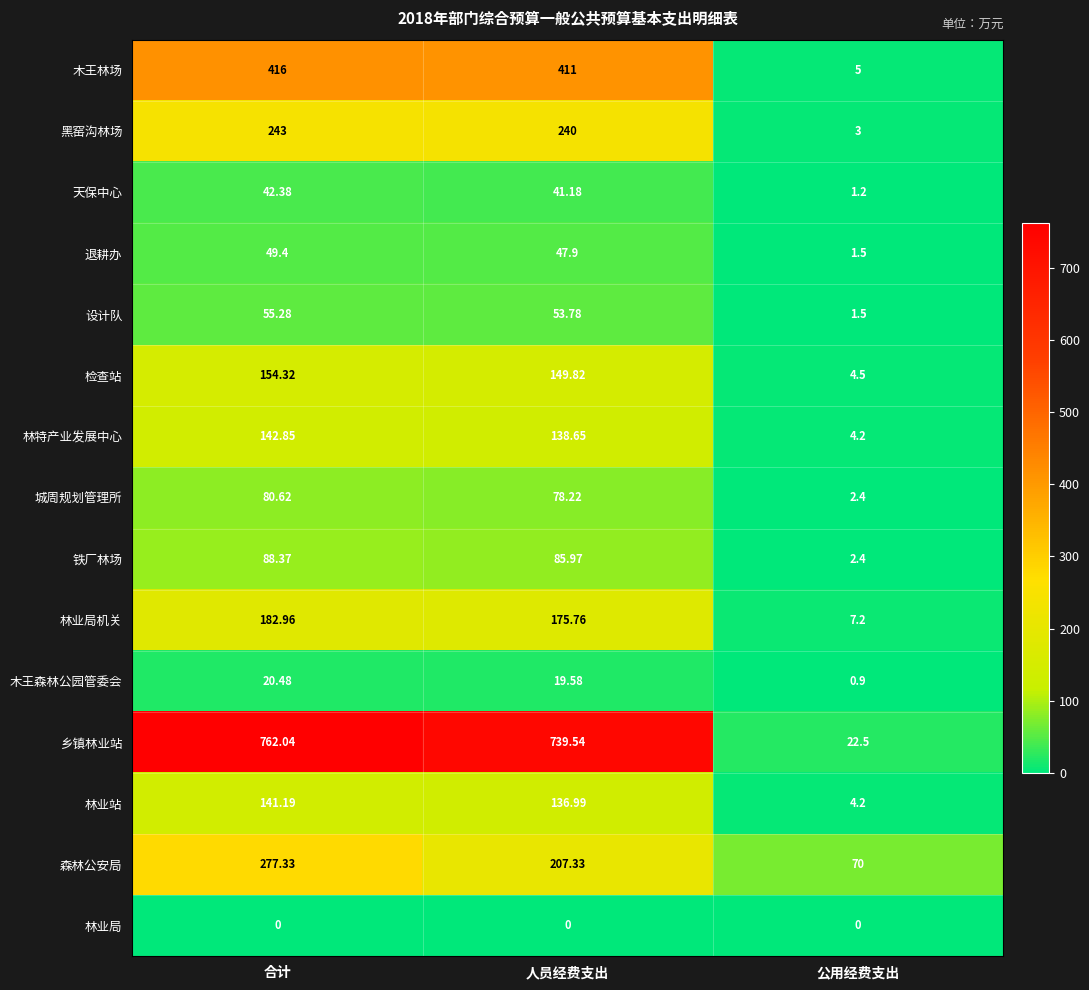

What is the total value across all series at 合计?

2656.2